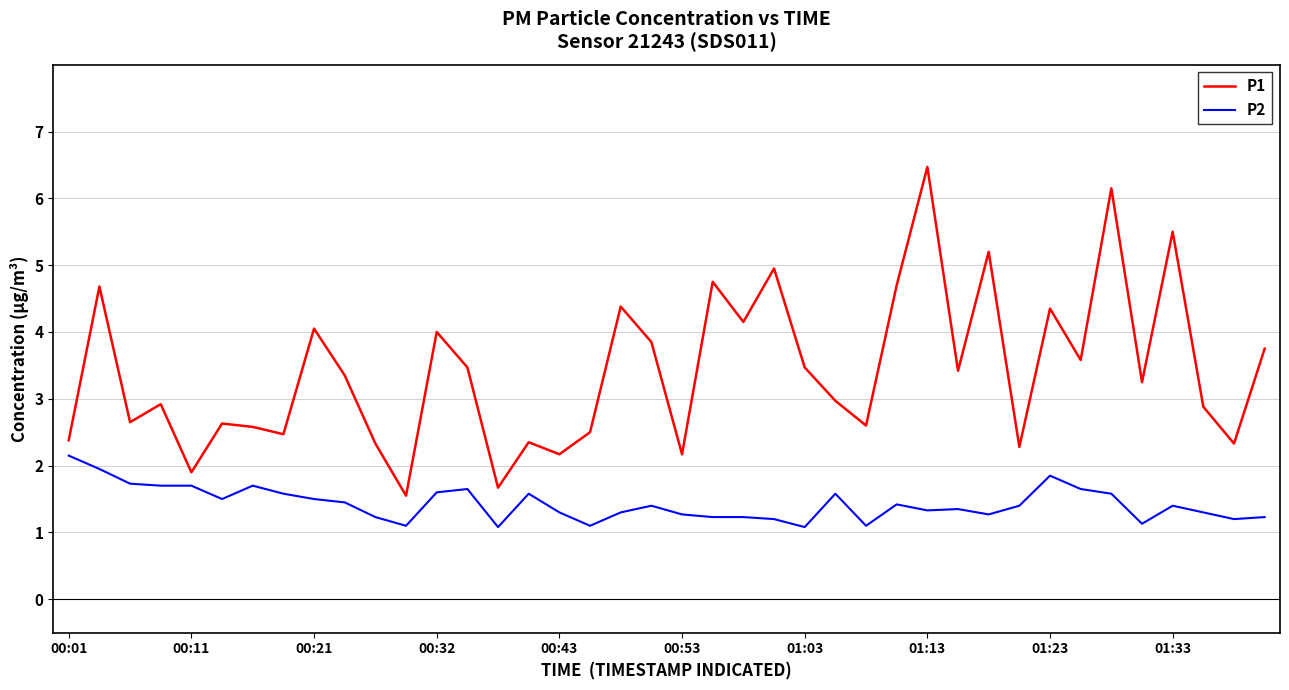

What is the difference between the maximum and minimum values in the P2 series?

1.1